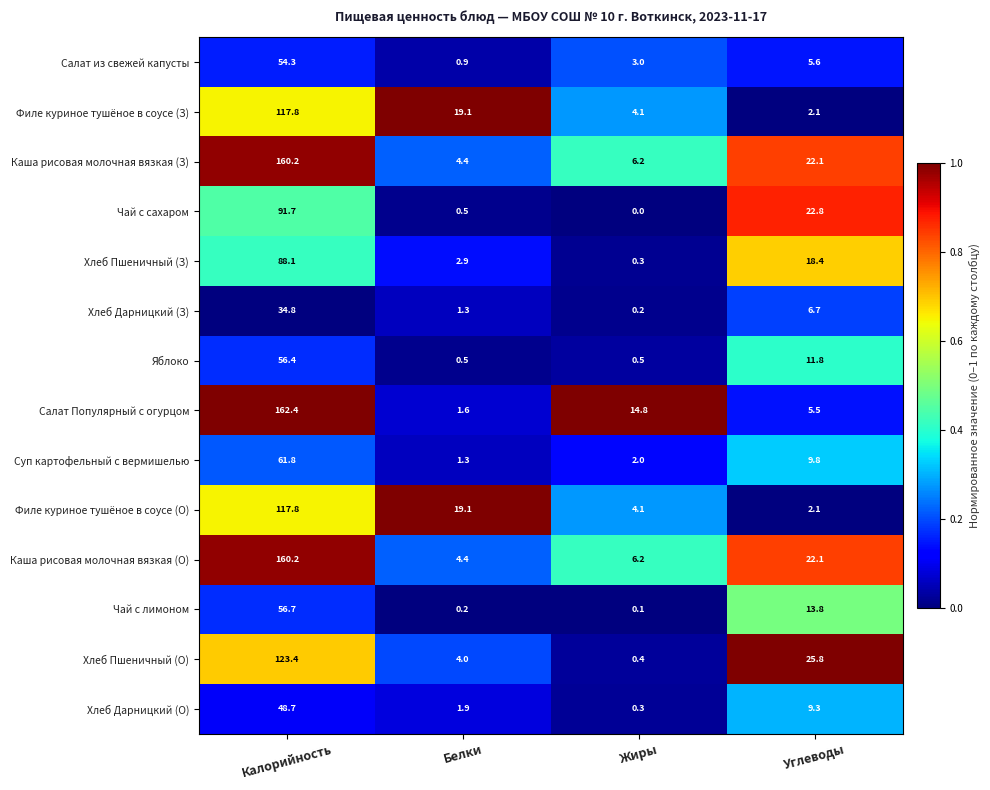

Is it true that Салат Популярный с огурцом equals 8.6 at Углеводы?

False